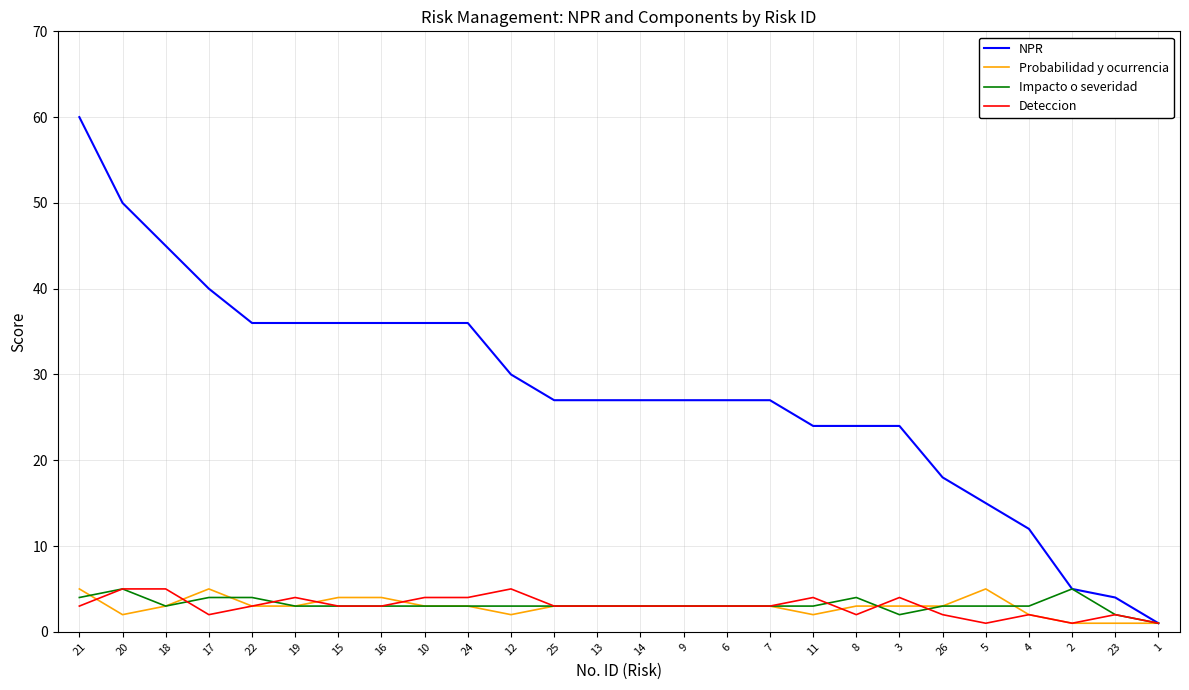

How many lines are shown in the chart?

4